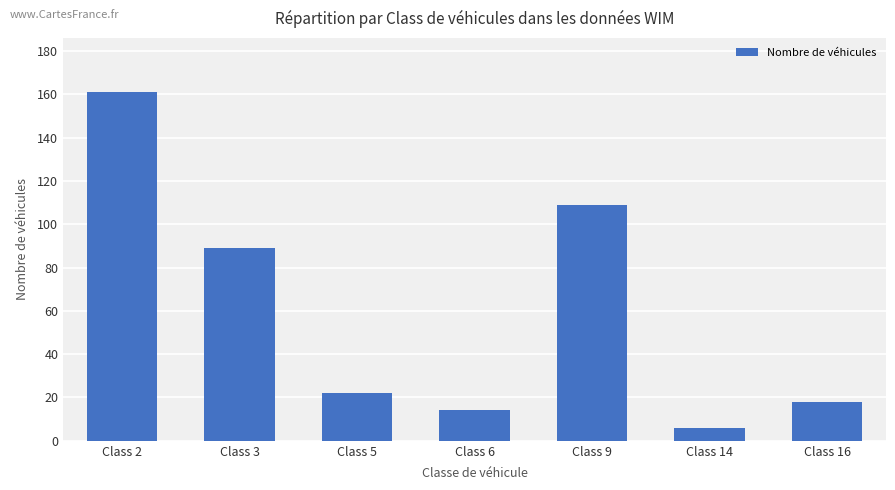

What is the ratio of the value at Class 6 to the value at Class 3?

0.2